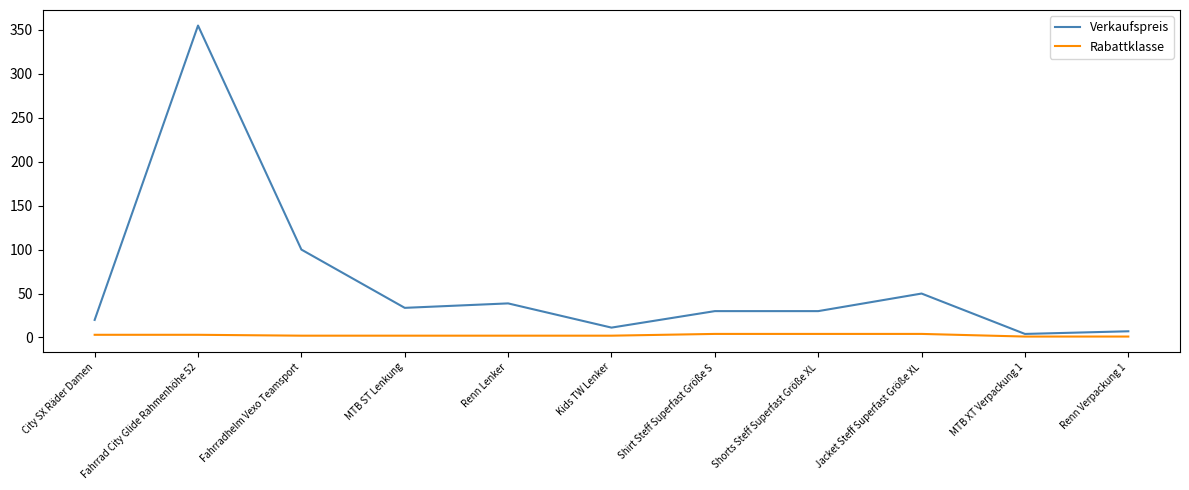

Is it true that Verkaufspreis equals 38.7 at Renn Lenker?

True